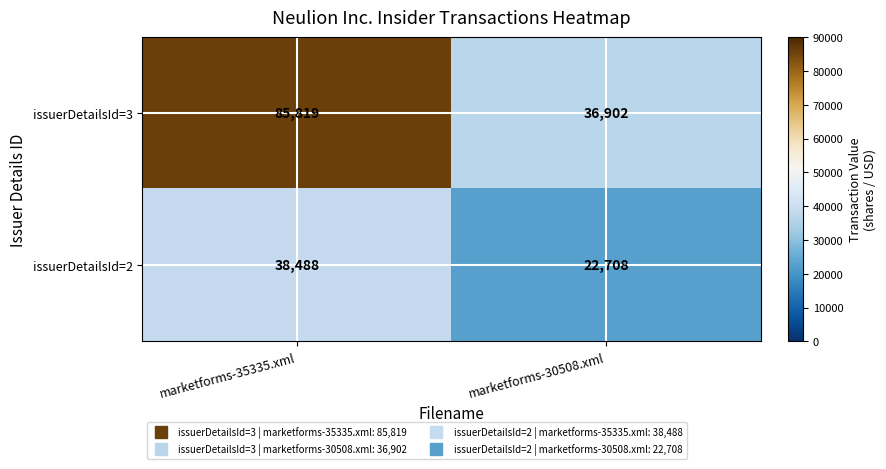

Is it true that issuerDetailsId=3 equals 144396 at marketforms-35335.xml?

False